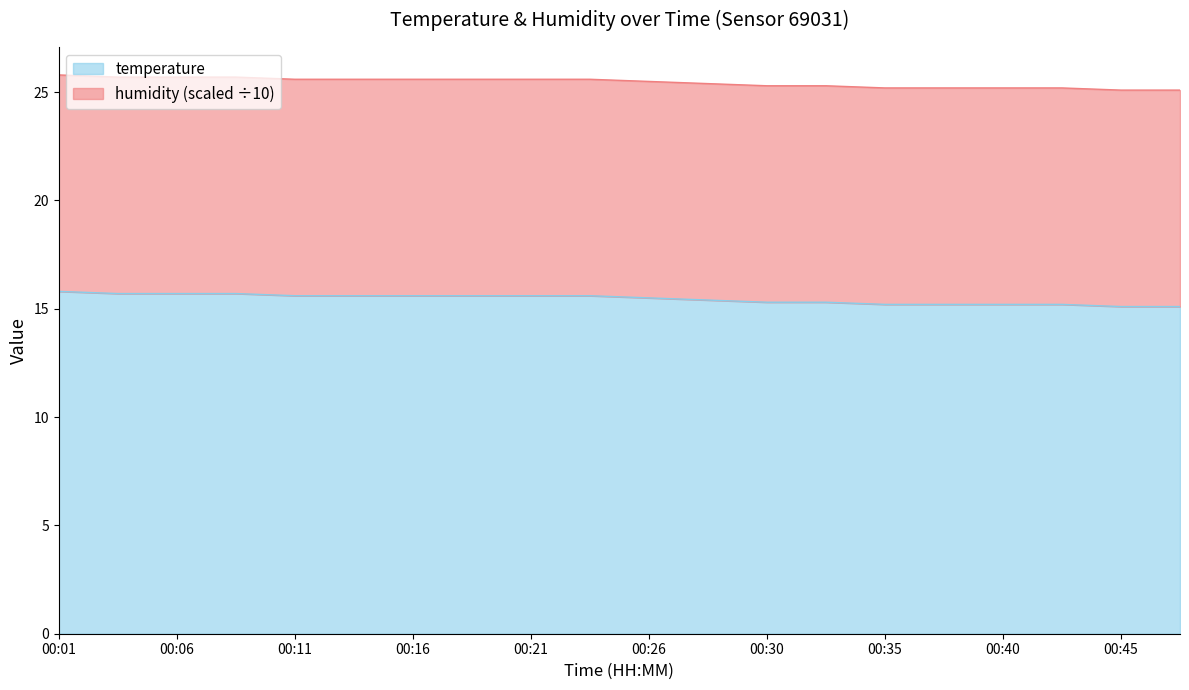

Reading right to left, what are all the values shown in this chart?

00:48=15.1	00:45=15.1	00:43=15.2	00:40=15.2	00:38=15.2	00:35=15.2	00:33=15.3	00:30=15.3	00:28=15.4	00:26=15.5	00:23=15.6	00:21=15.6	00:18=15.6	00:16=15.6	00:13=15.6	00:11=15.6	00:09=15.7	00:06=15.7	00:04=15.7	00:01=15.8